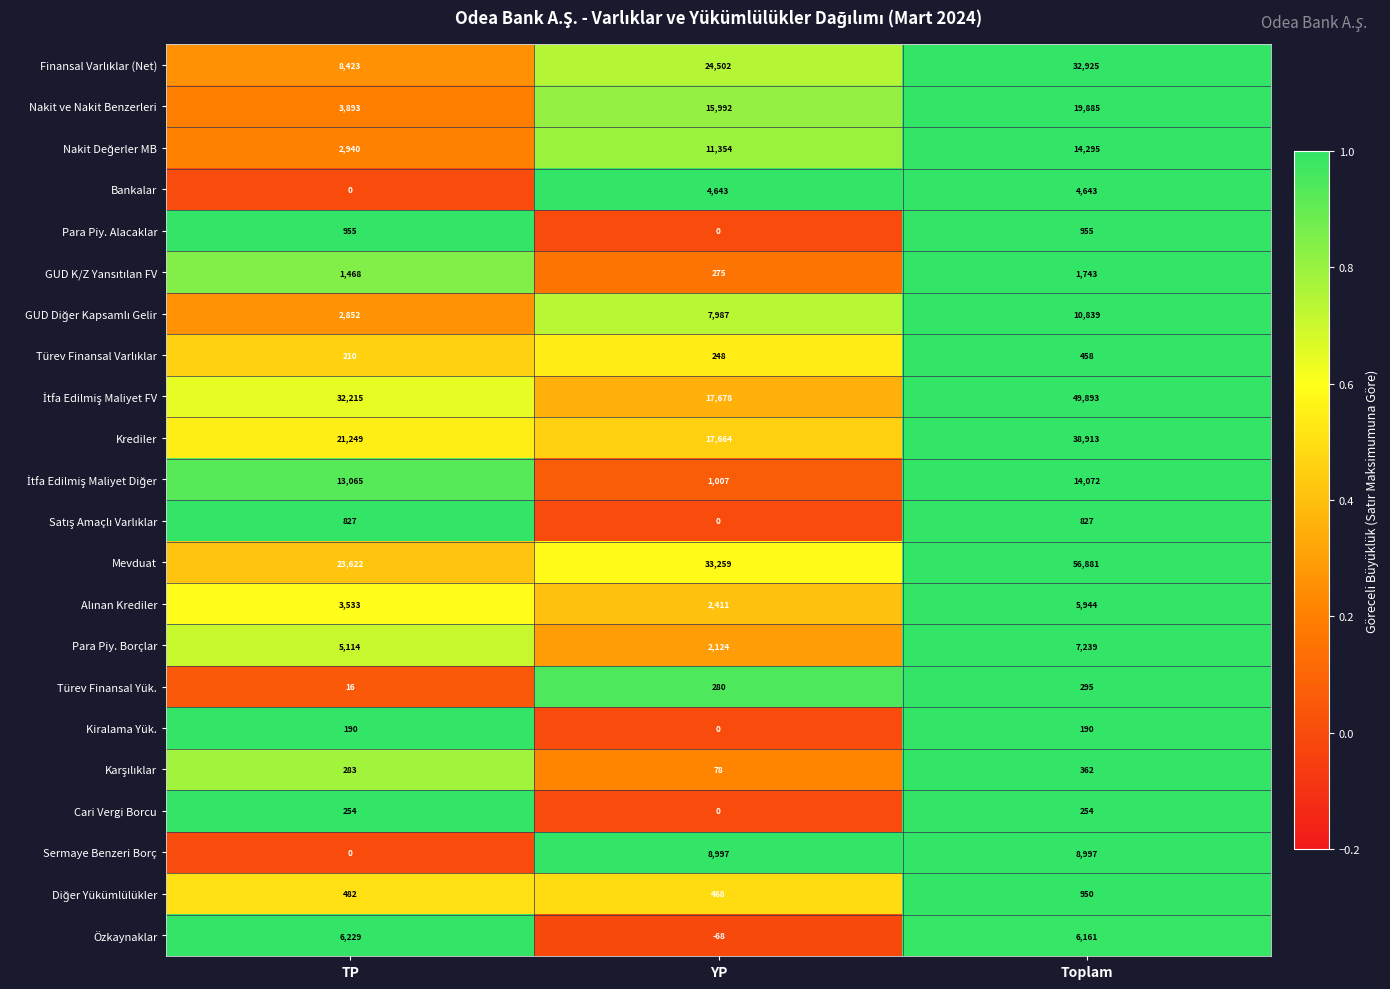

The value of Türev Finansal Yük. at YP is 280. True or false?

True